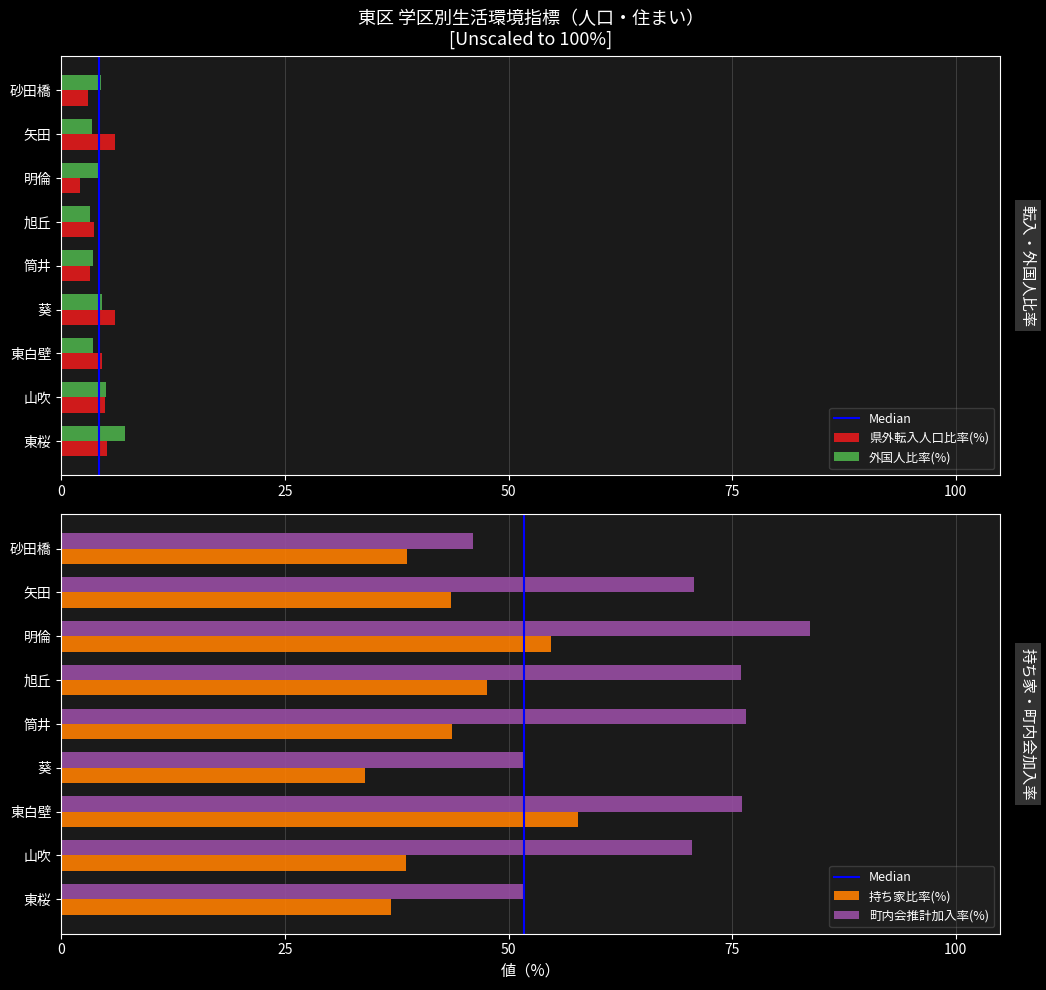

Is the value of 外国人比率(%) at 葵 greater than the value of 県外転入人口比率(%) at 山吹?

No